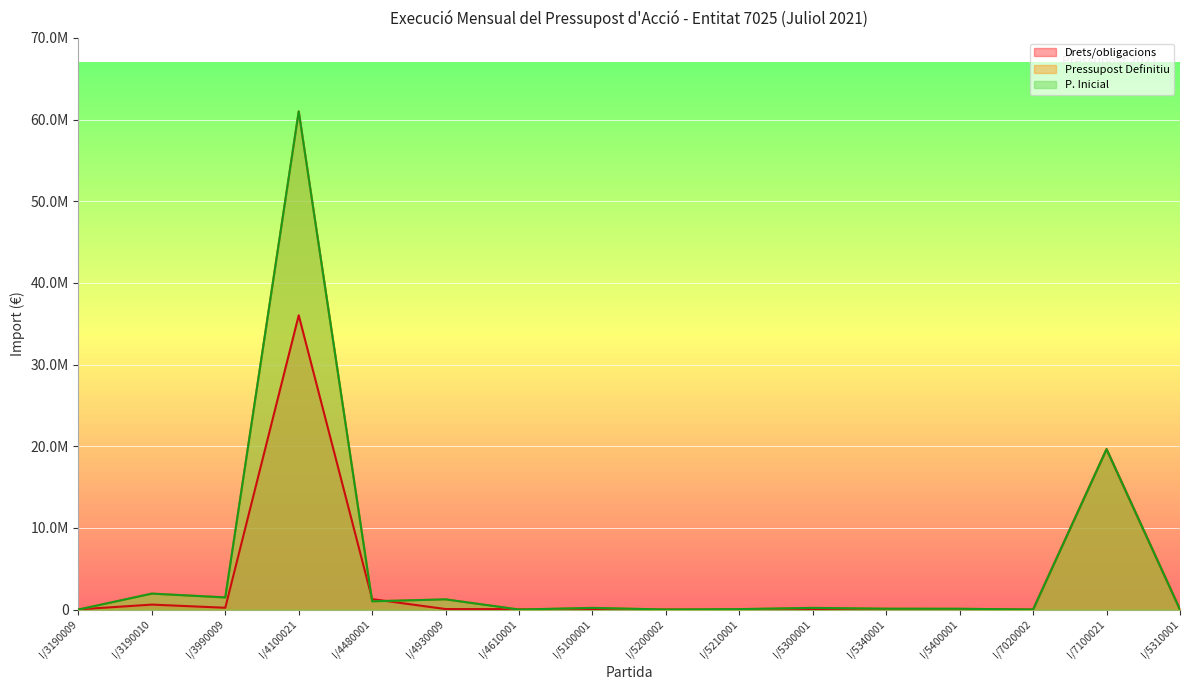

The value of Drets/obligacions at I/4930009 is 59805.1. True or false?

True